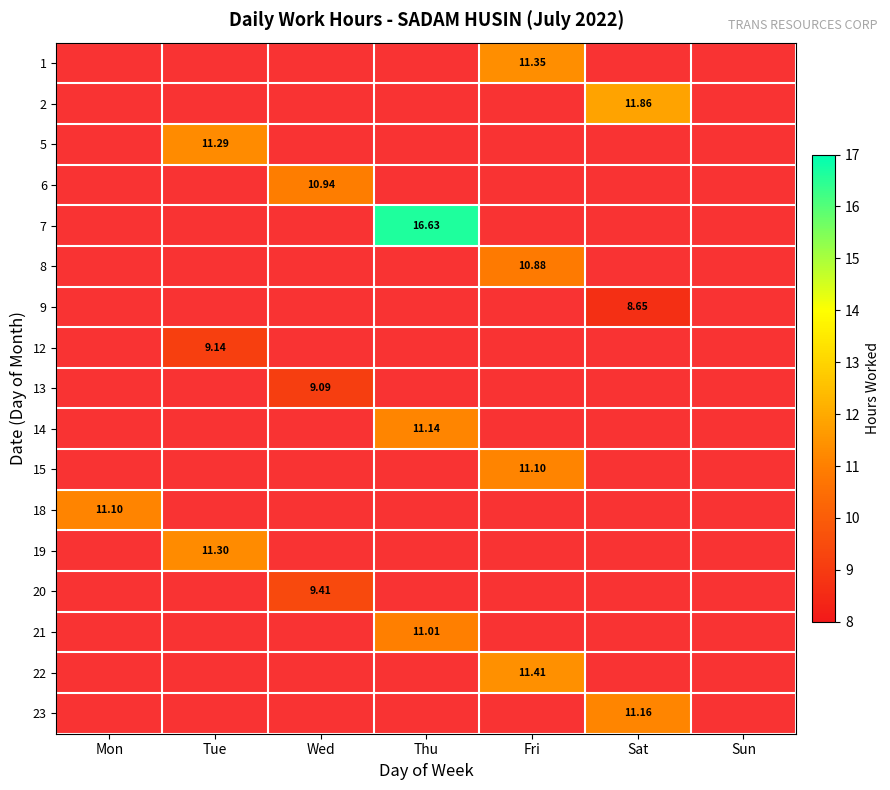

What is the greatest value displayed?

16.6